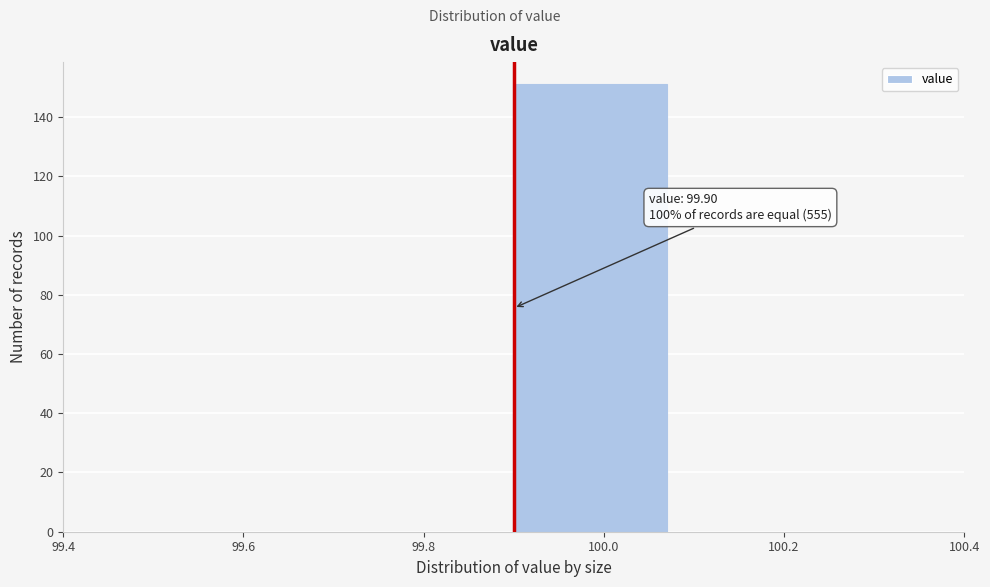

Over which range of the x-axis is the bar tallest?

99.9 to 100.1